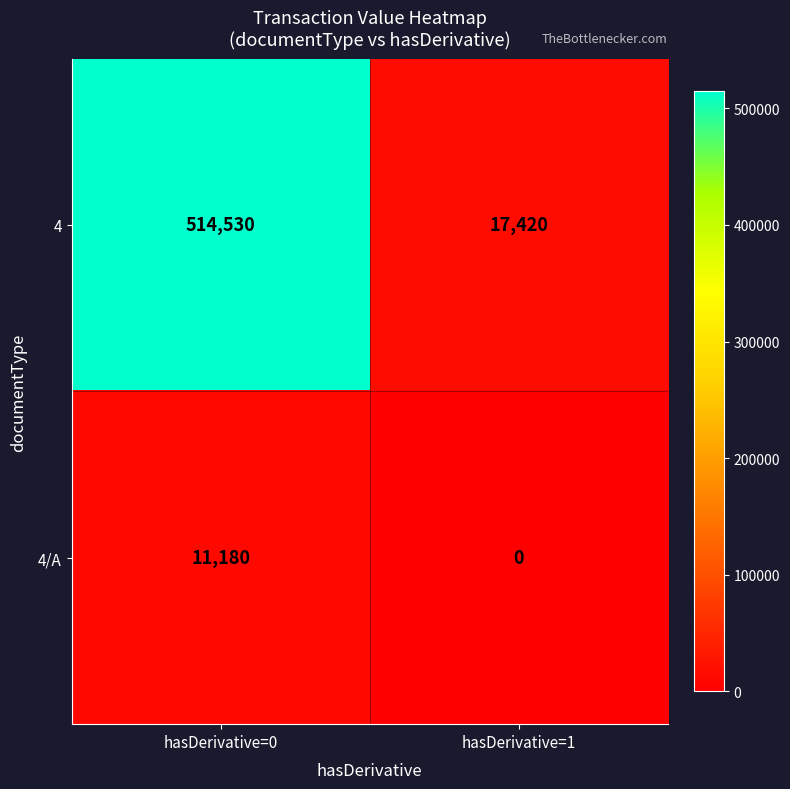

Which series has the widest spread of values?

4